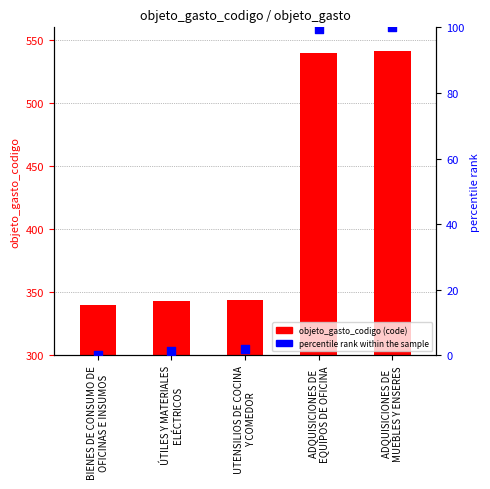

At which category is the sum across all series the highest?

ADQUISICIONES DE
MUEBLES Y ENSERES